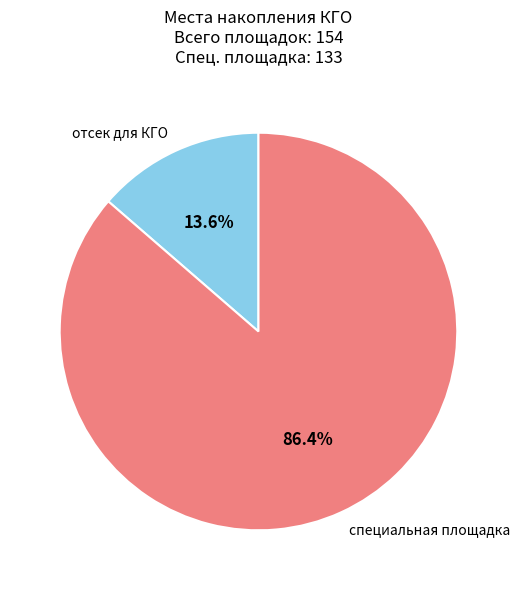

What is the ratio of the value at отсек для КГО to the value at специальная площадка?

0.2